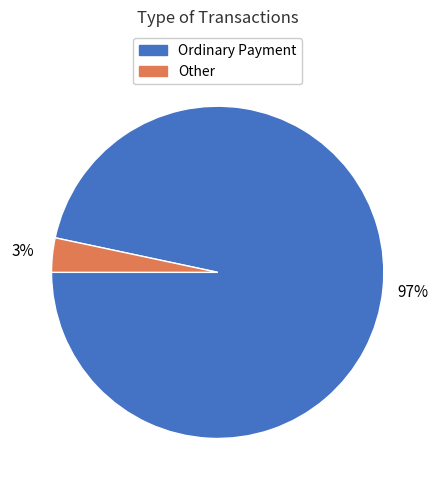

Is there a majority slice in this chart?

Yes